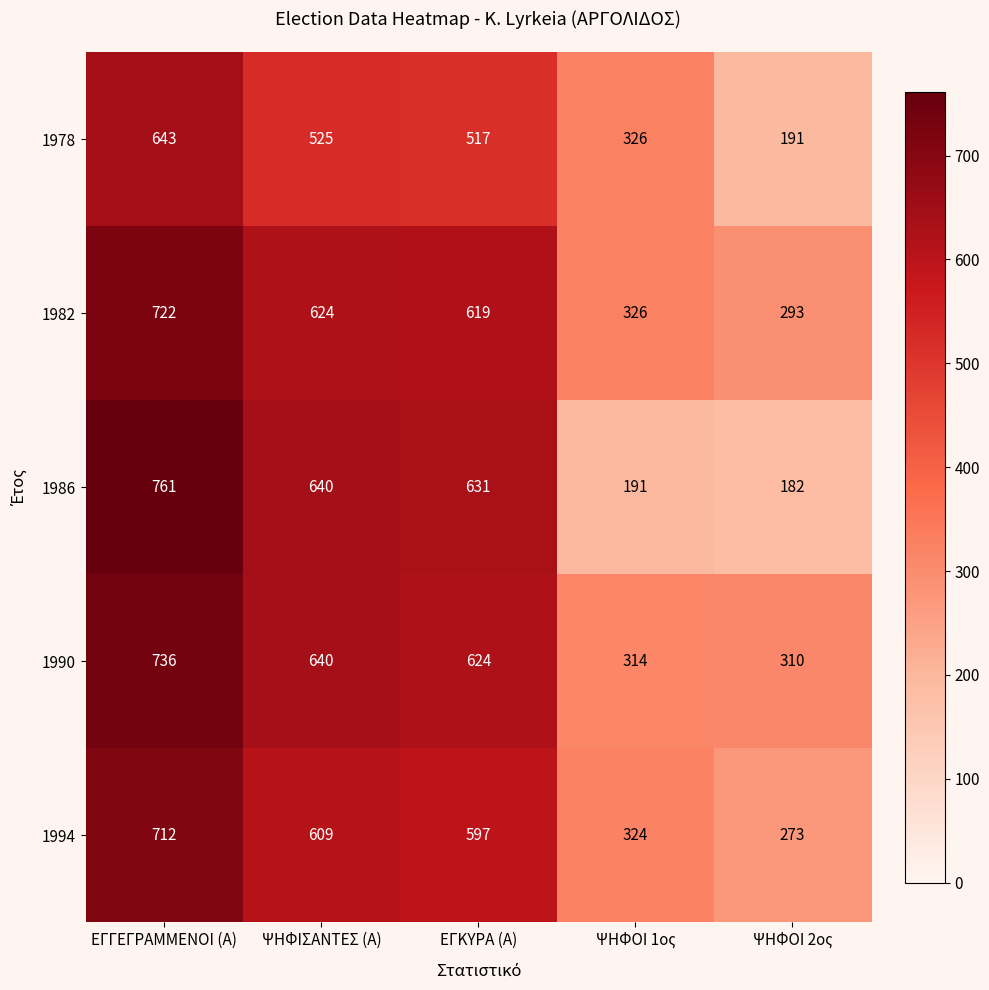

At which label is 1982 closest to 507?

ΕΓΚΥΡΑ (Α)